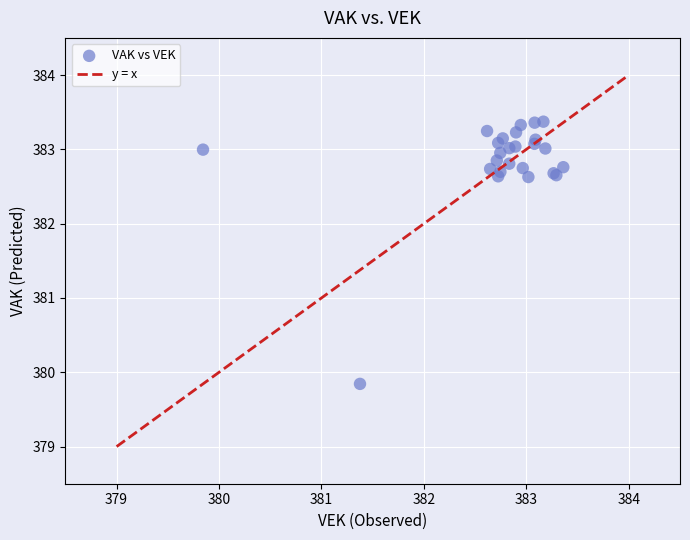

What Y value in the scatter plot is closest to 381?

379.8